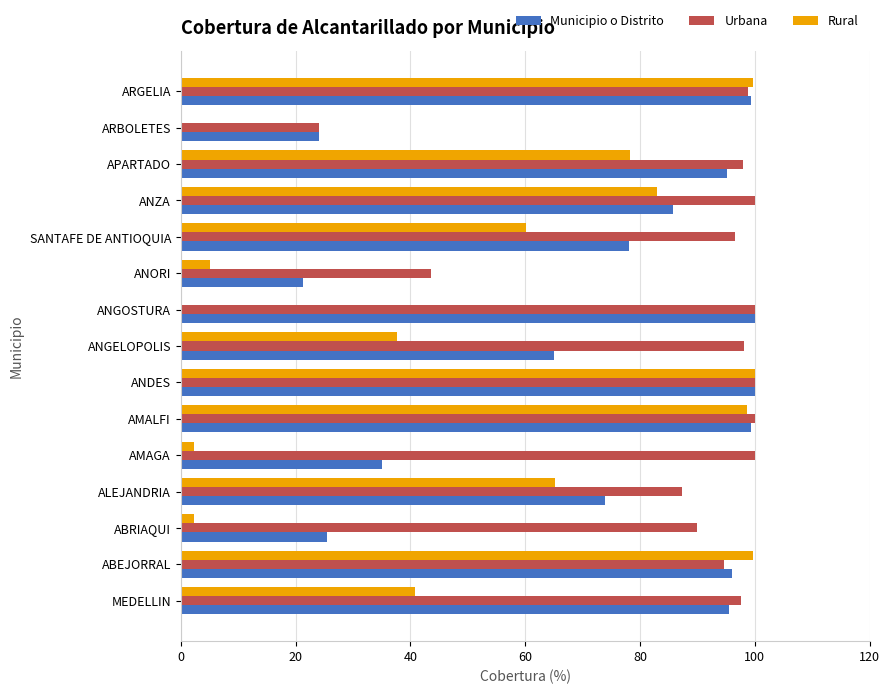

The value of Rural at ABEJORRAL is 28.2. True or false?

False